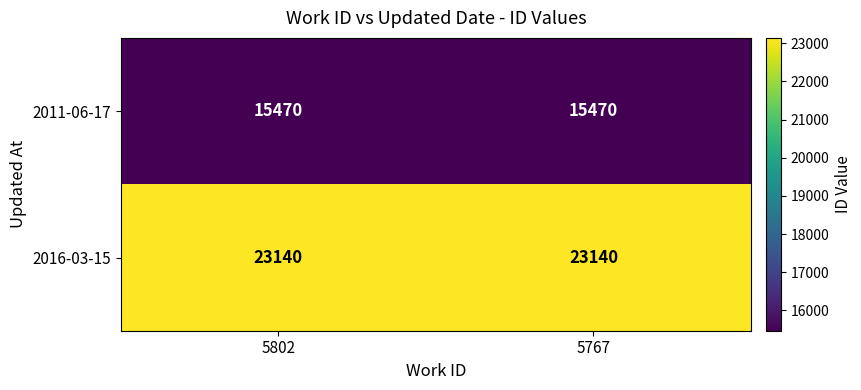

What is the total value across all series at 5767?

38610